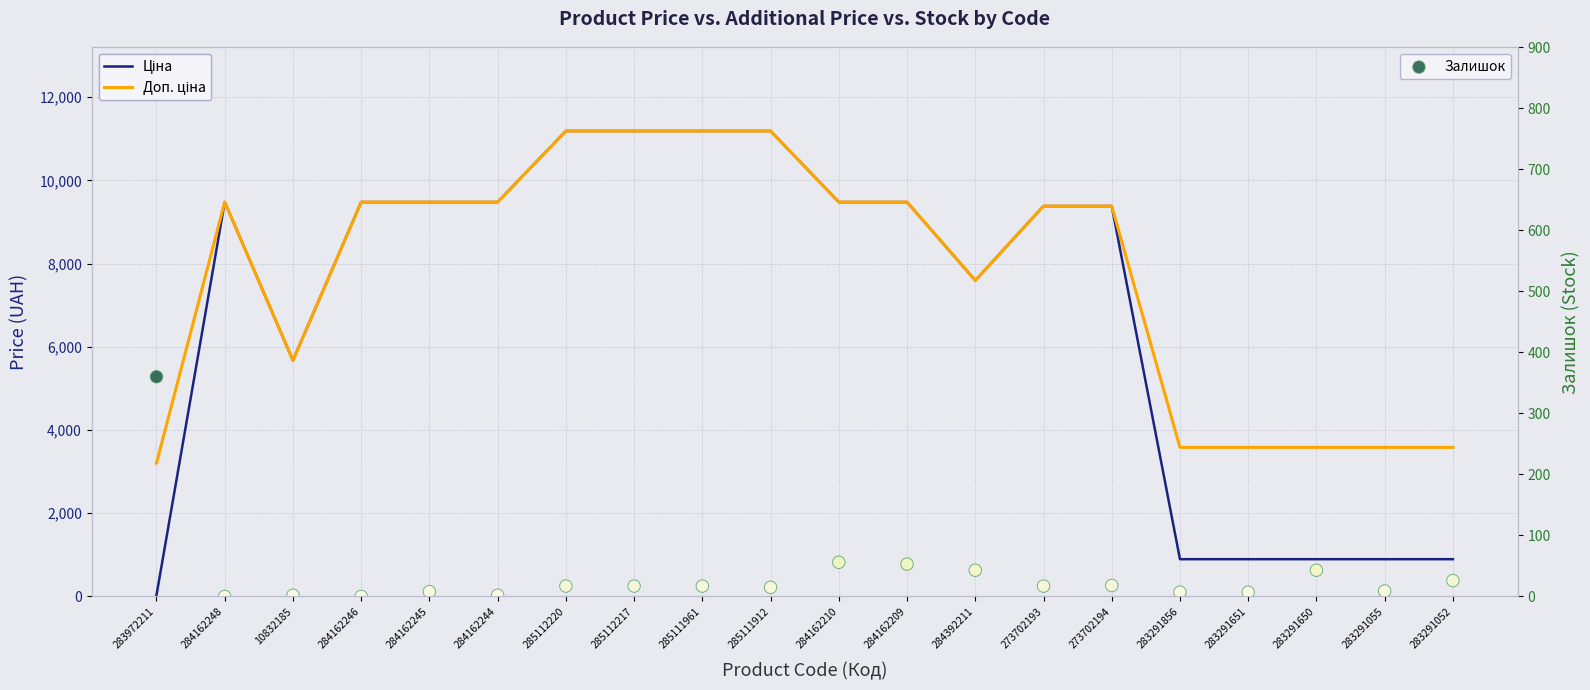

What are all the series names shown in the legend?

Ціна, Доп. ціна, Залишок